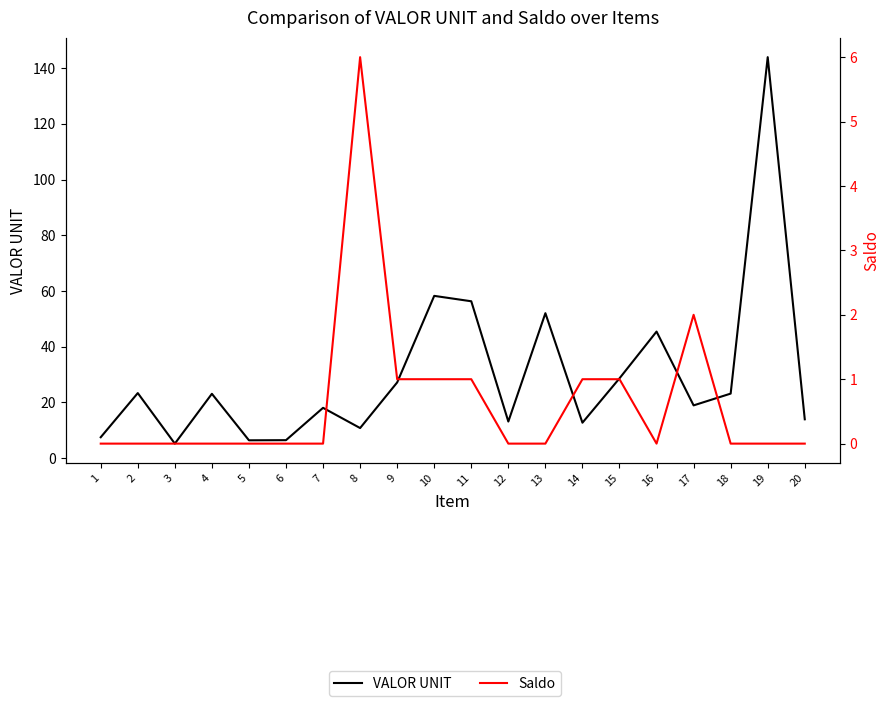

Rank the categories by VALOR UNIT value from lowest to highest.

3, 5, 6, 1, 8, 14, 12, 20, 7, 17, 4, 18, 2, 9, 15, 16, 13, 11, 10, 19